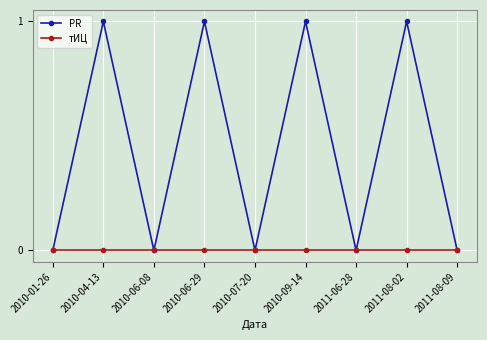

True or false: тИЦ has a value of 0 at 2010-06-08.

True